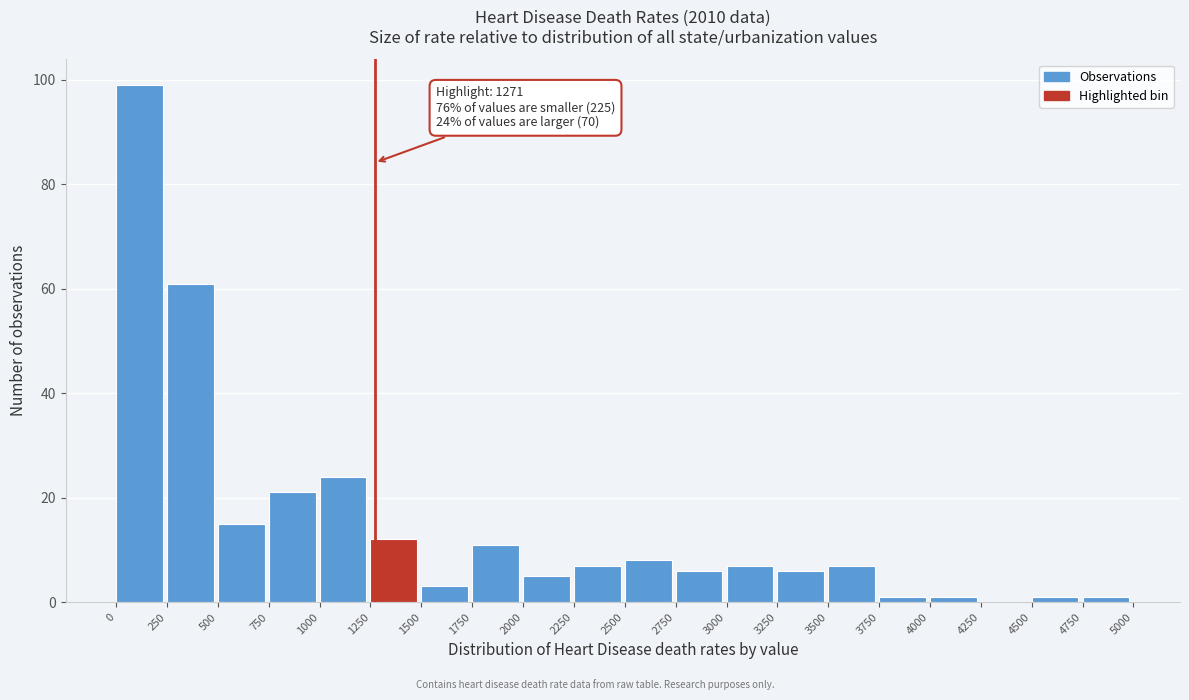

Over which range of the x-axis is the bar tallest?

0 to 250